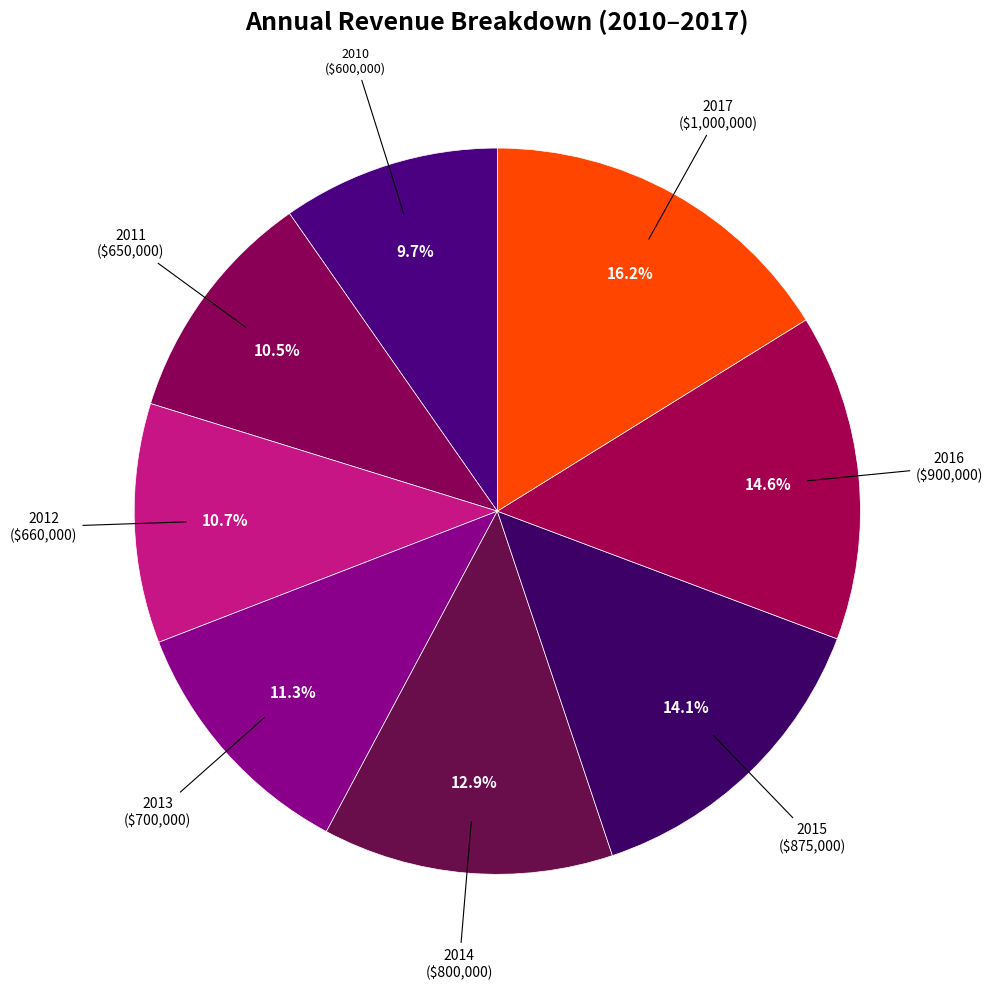

Count the number of slices in the pie.

8